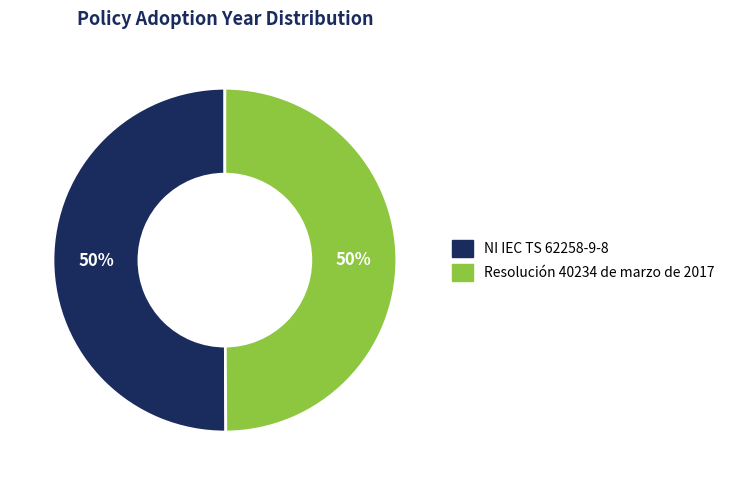

Is the sum of NI IEC TS 62258-9-8 and Resolución 40234 de marzo de 2017 greater than half?

Yes